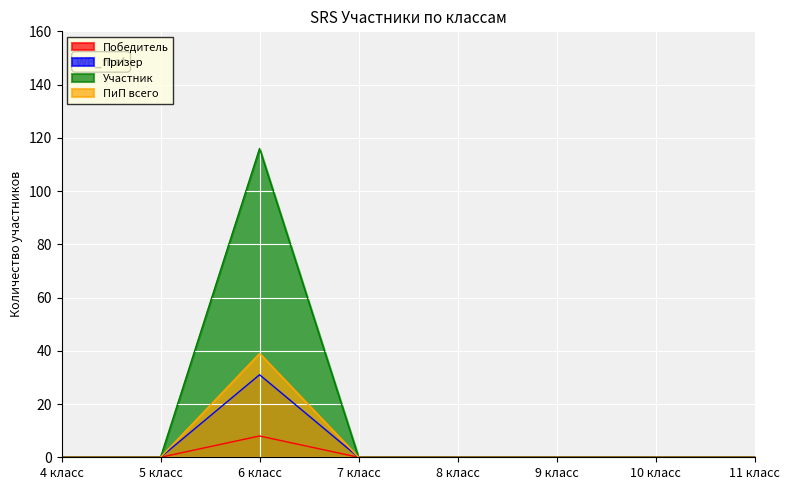

Which category has the lowest value across all series?

4 класс